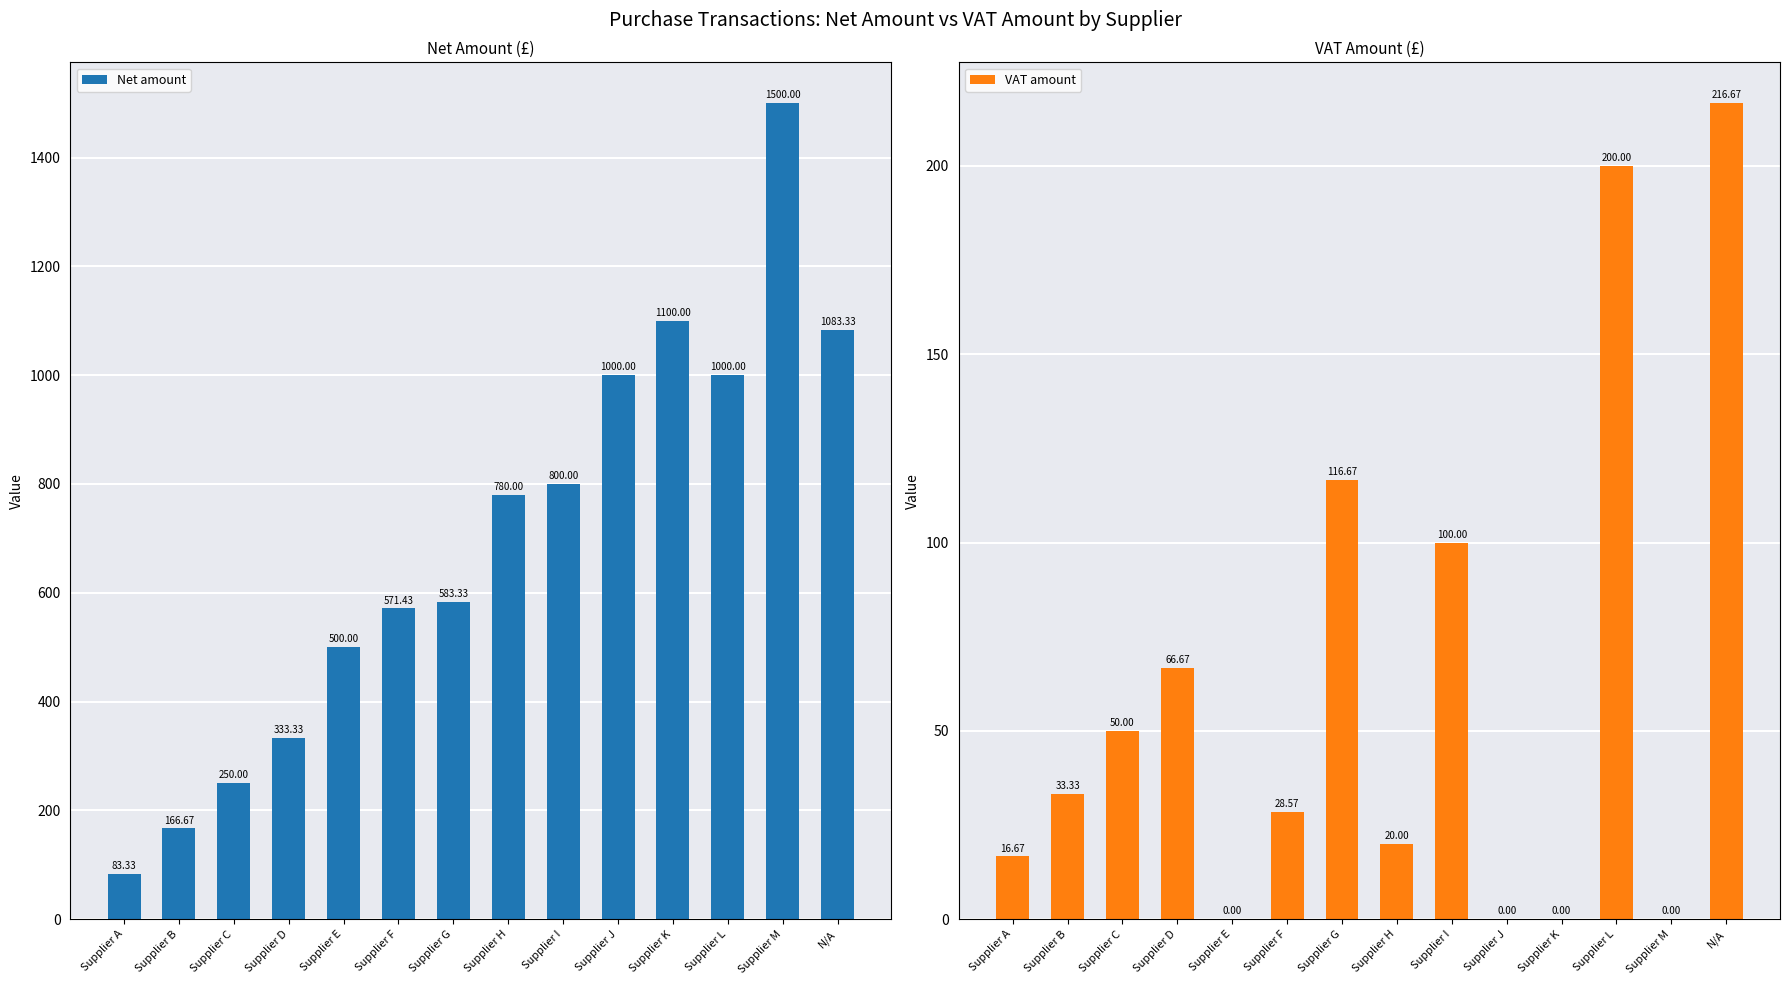

What is the sum of all Net amount values?

9751.4